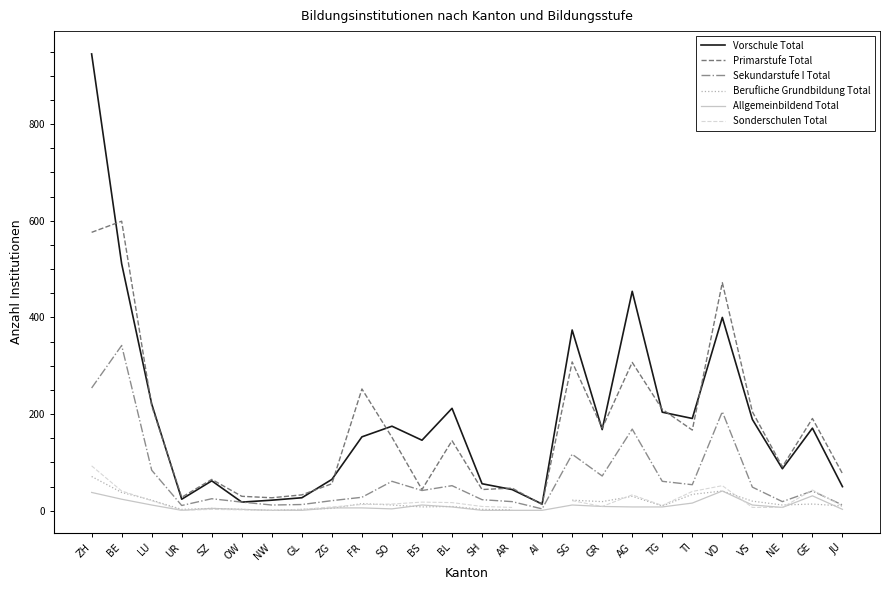

How many interior local peaks does the Allgemeinbildend Total series have?

5